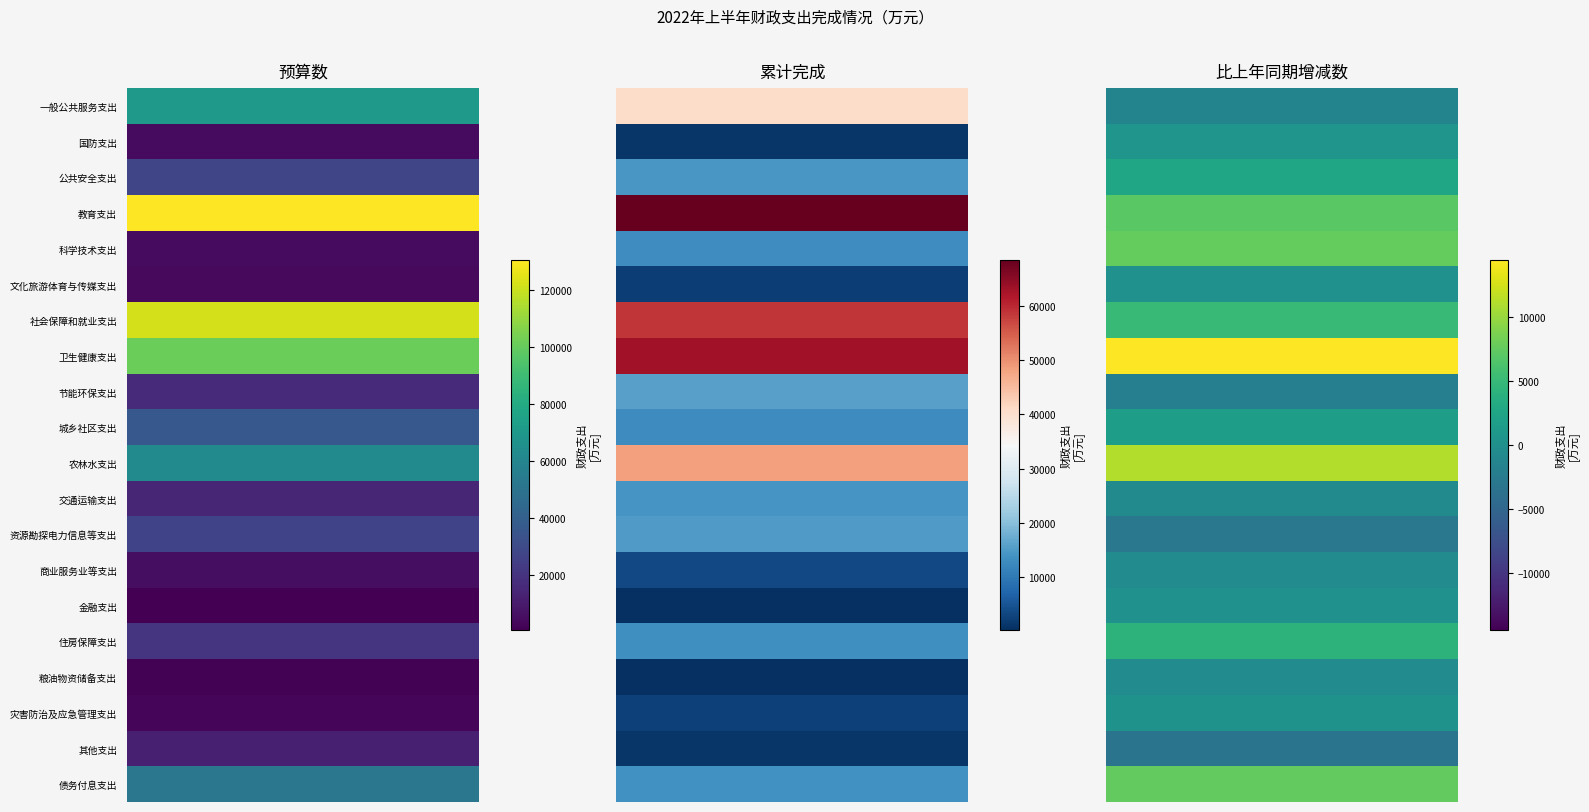

How many negative values does the 其他支出 series have?

1